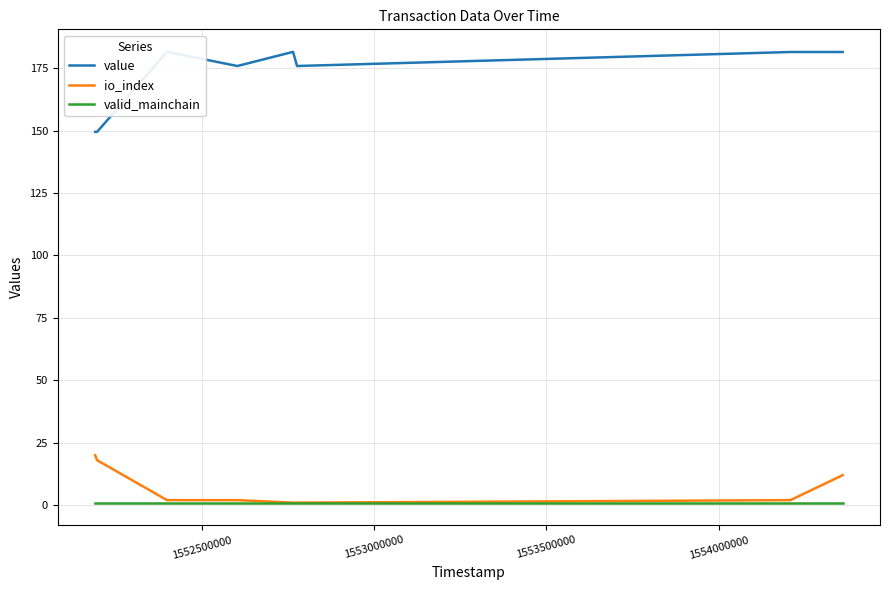

True or false: value has more than 2 points higher than both neighbors.

False